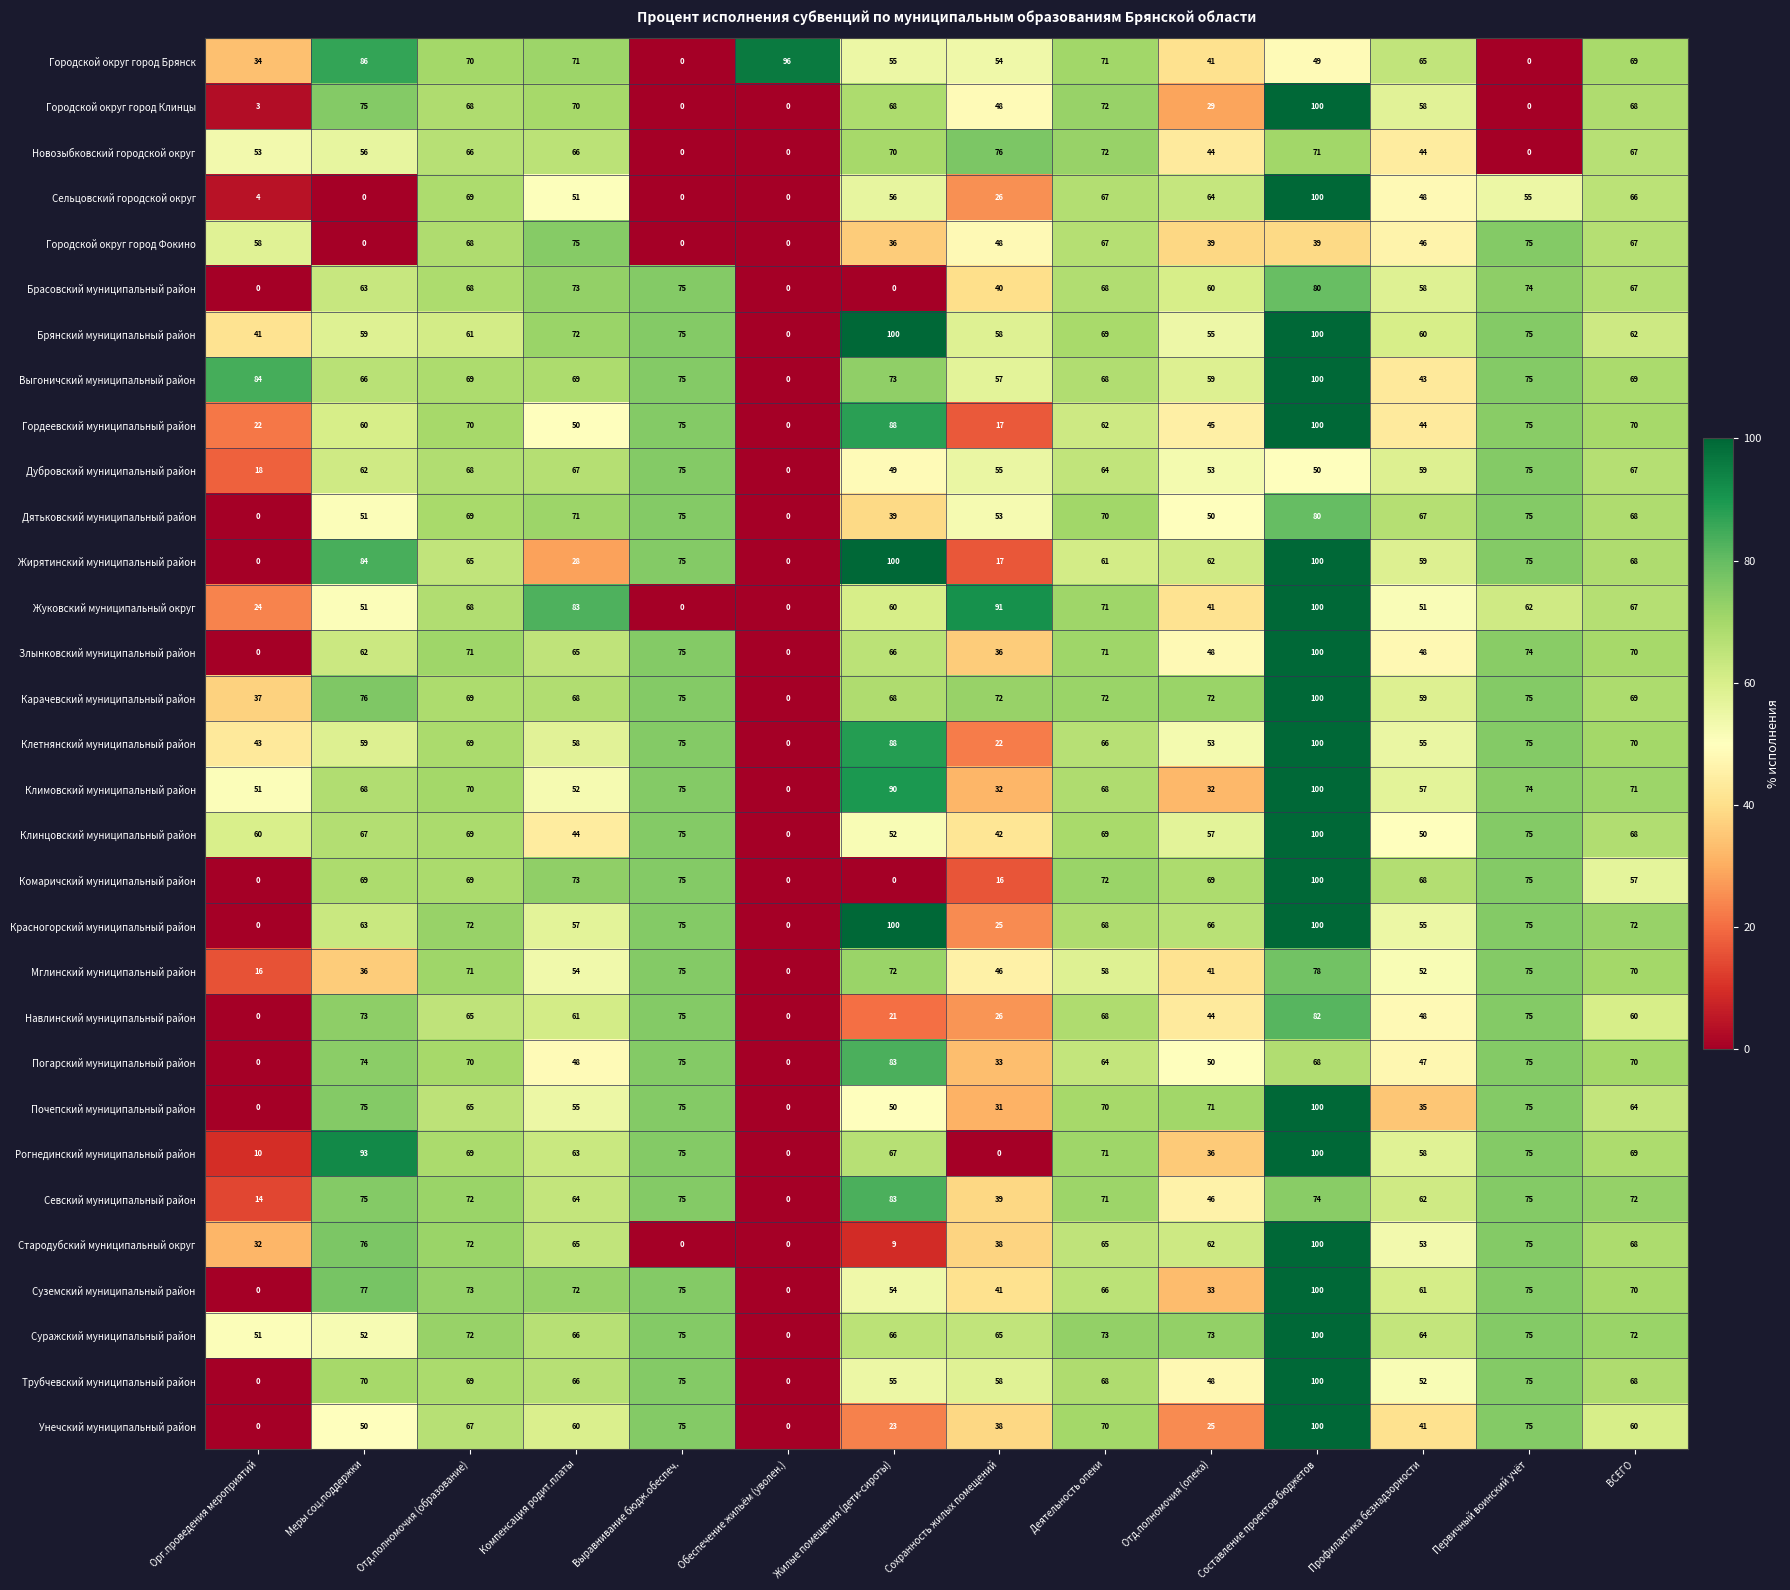

Where is Дубровский муниципальный район nearest to the value 37?

Жилые помещения (дети-сироты)